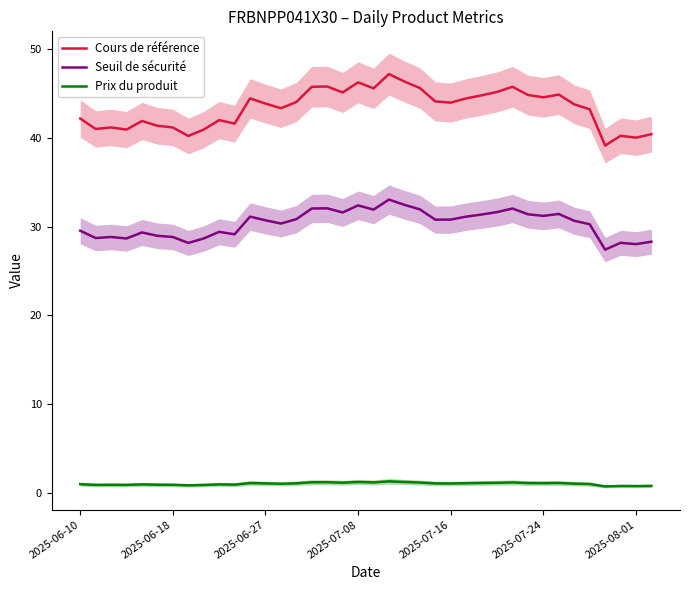

True or false: Seuil de sécurité and Cours de référence intersect in this chart.

False